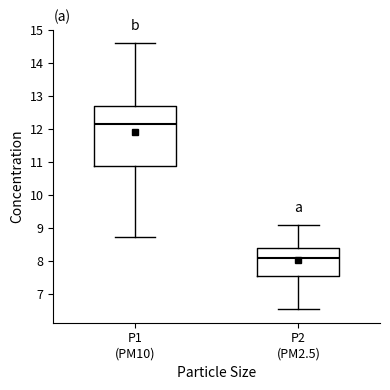

Comparing the boxes themselves (not the whiskers), which one is the tallest?

P1 (PM10)